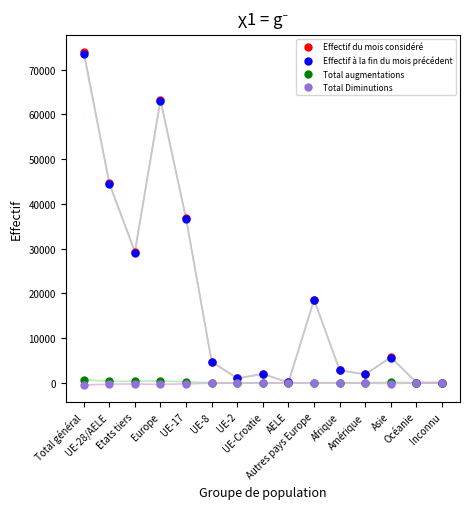

At how many categories does at least one series exceed 9401?

6